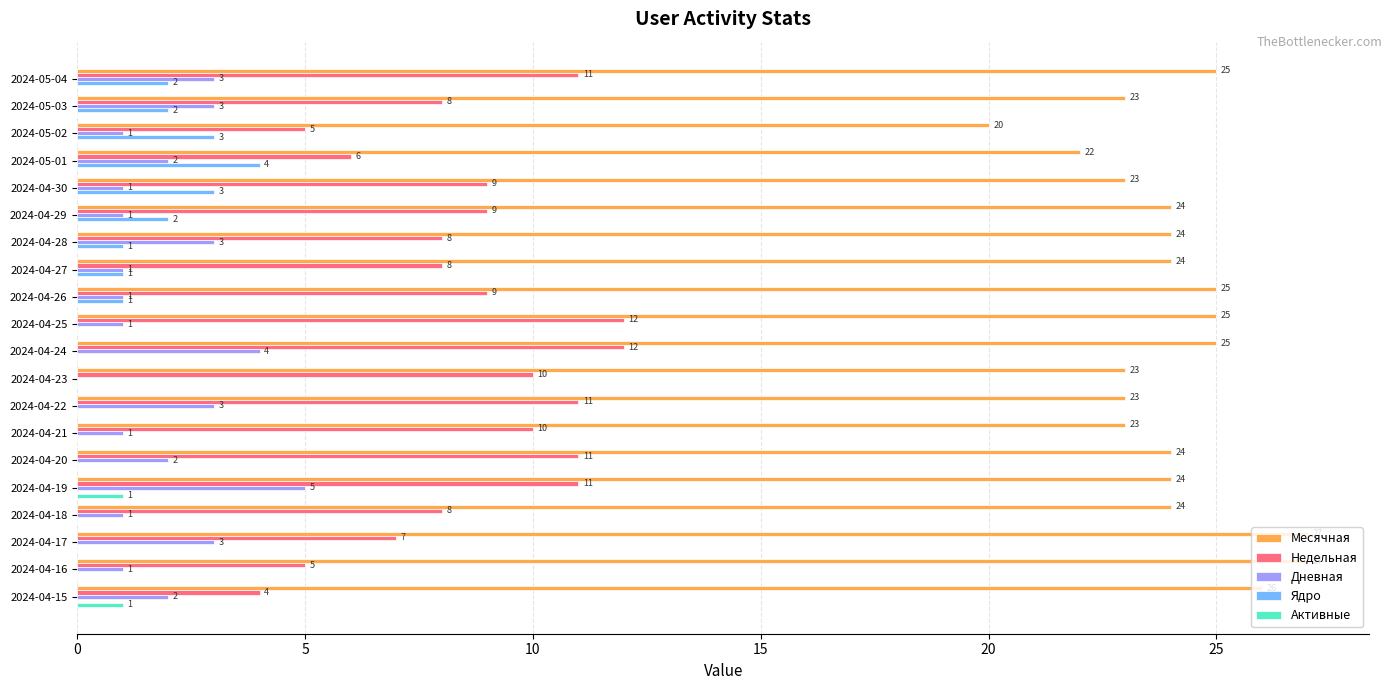

Is it true that Недельная equals 11 at 2024-04-19?

True